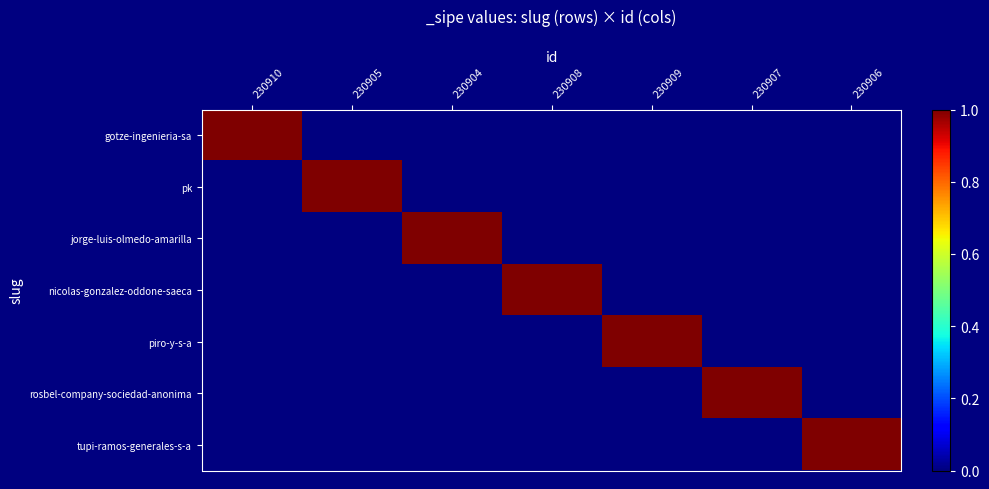

Reading left to right, transcribe all the data shown in this chart.

gotze-ingenieria-sa: 230910=1	230905=0	230904=0	230908=0	230909=0	230907=0	230906=0
pk: 230910=0	230905=1	230904=0	230908=0	230909=0	230907=0	230906=0
jorge-luis-olmedo-amarilla: 230910=0	230905=0	230904=1	230908=0	230909=0	230907=0	230906=0
nicolas-gonzalez-oddone-saeca: 230910=0	230905=0	230904=0	230908=1	230909=0	230907=0	230906=0
piro-y-s-a: 230910=0	230905=0	230904=0	230908=0	230909=1	230907=0	230906=0
rosbel-company-sociedad-anonima: 230910=0	230905=0	230904=0	230908=0	230909=0	230907=1	230906=0
tupi-ramos-generales-s-a: 230910=0	230905=0	230904=0	230908=0	230909=0	230907=0	230906=1